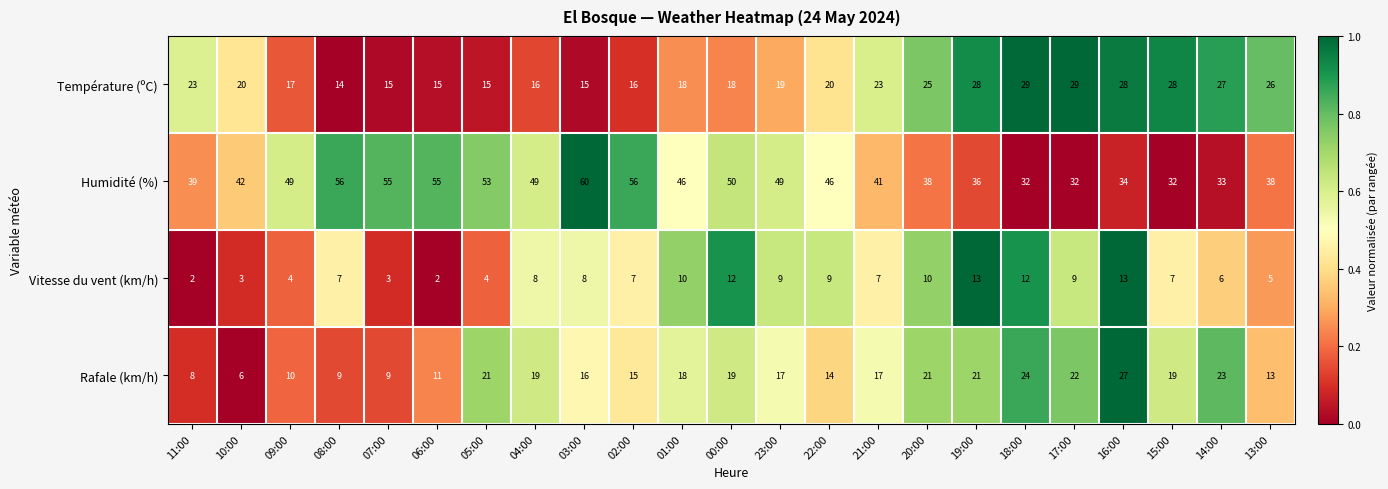

True or false: Humidité (%) has a value of 38 at 20:00.

True